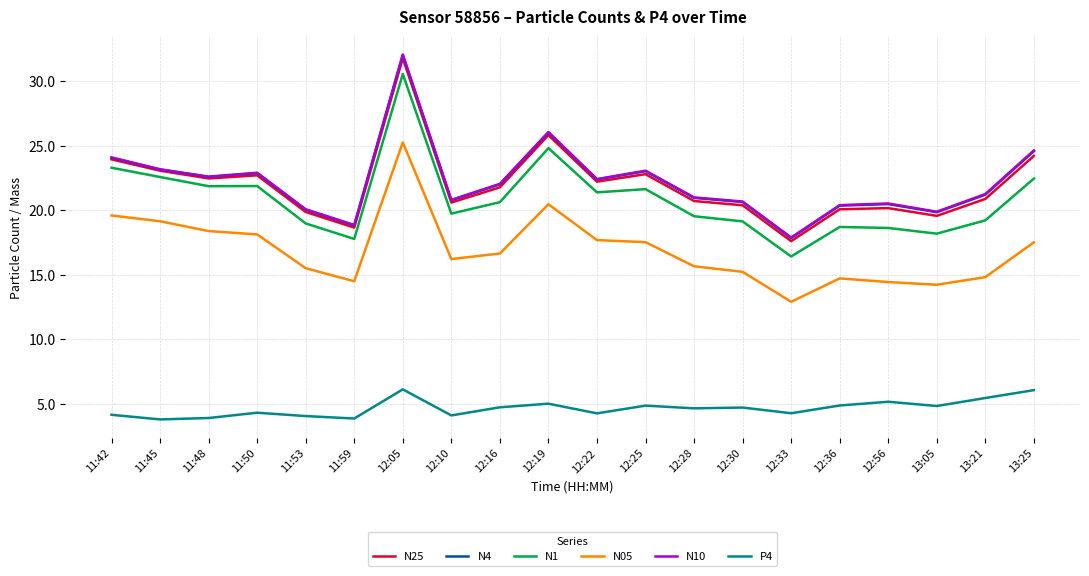

At which category is the sum across all series the highest?

12:05